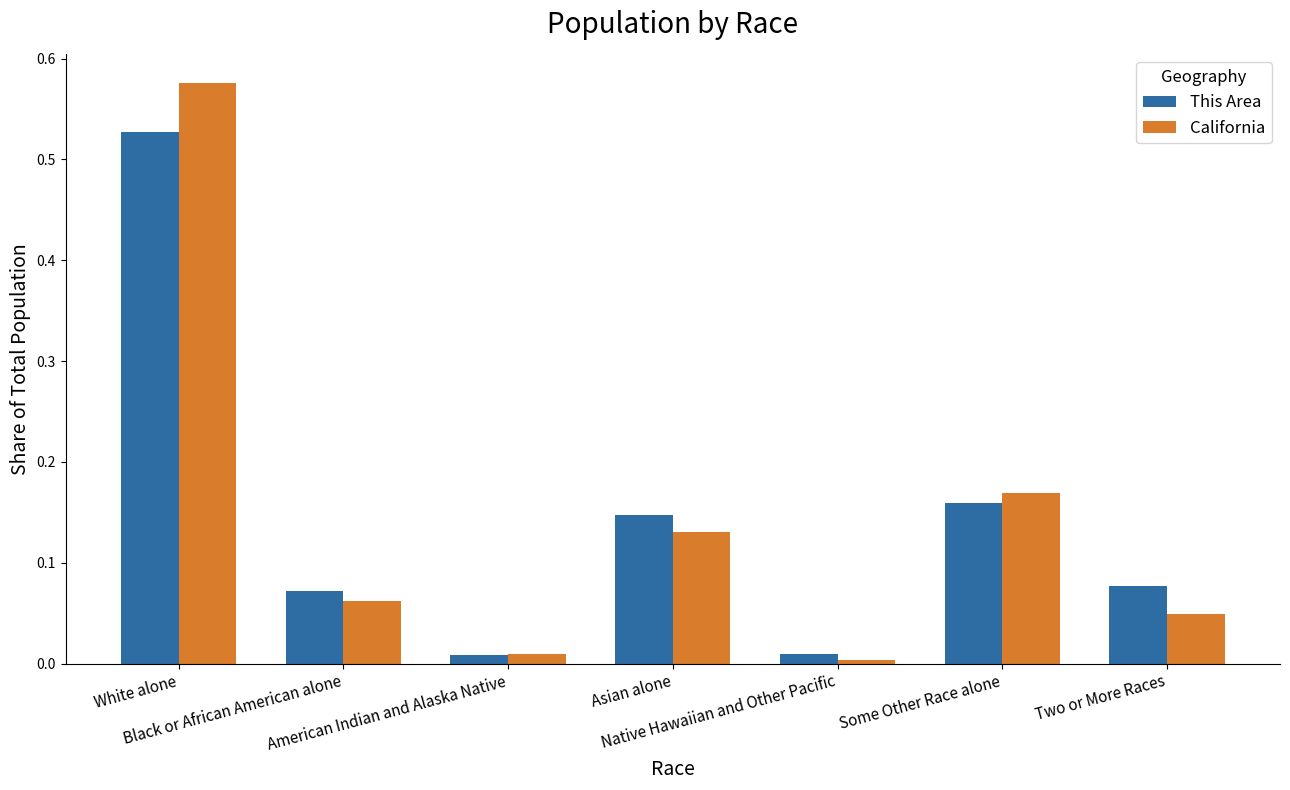

Which series has the widest spread of values?

California